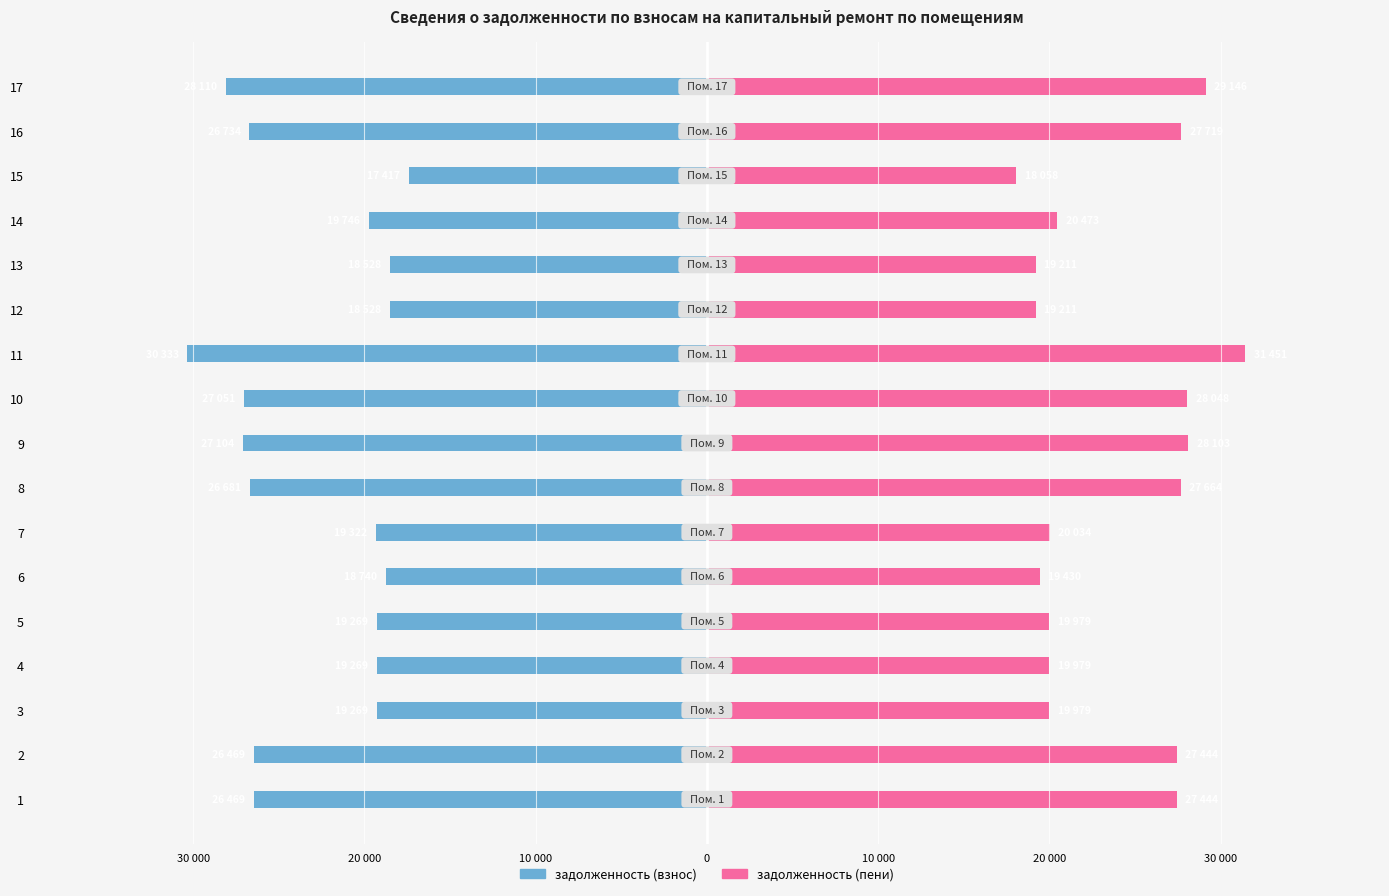

Rank the series by their average value, from highest to lowest.

задолженность (пени), задолженность (взнос)